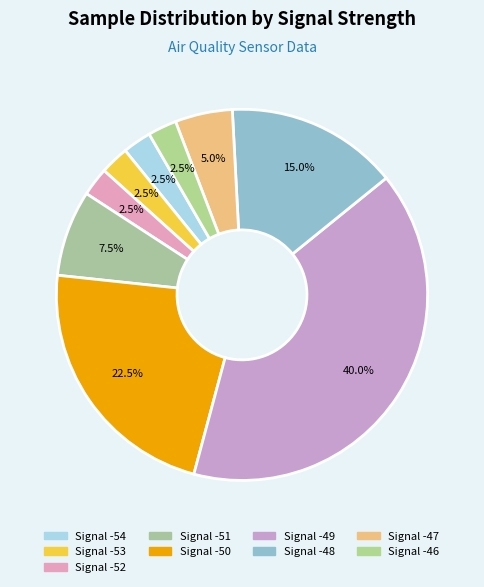

How many segments does this pie chart have?

9